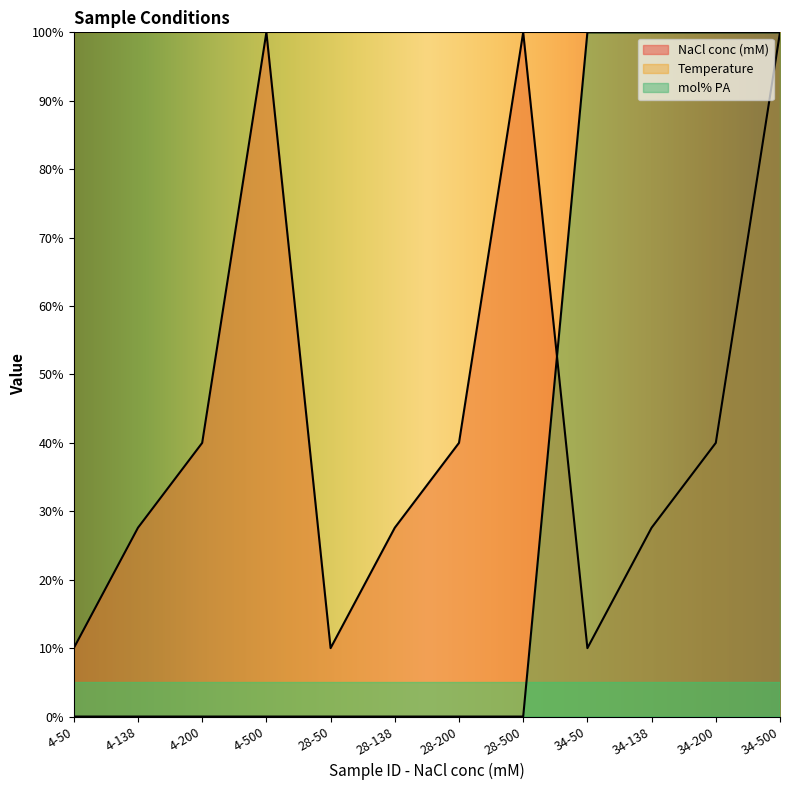

What is the lowest value of the NaCl conc (mM) series?

10.0